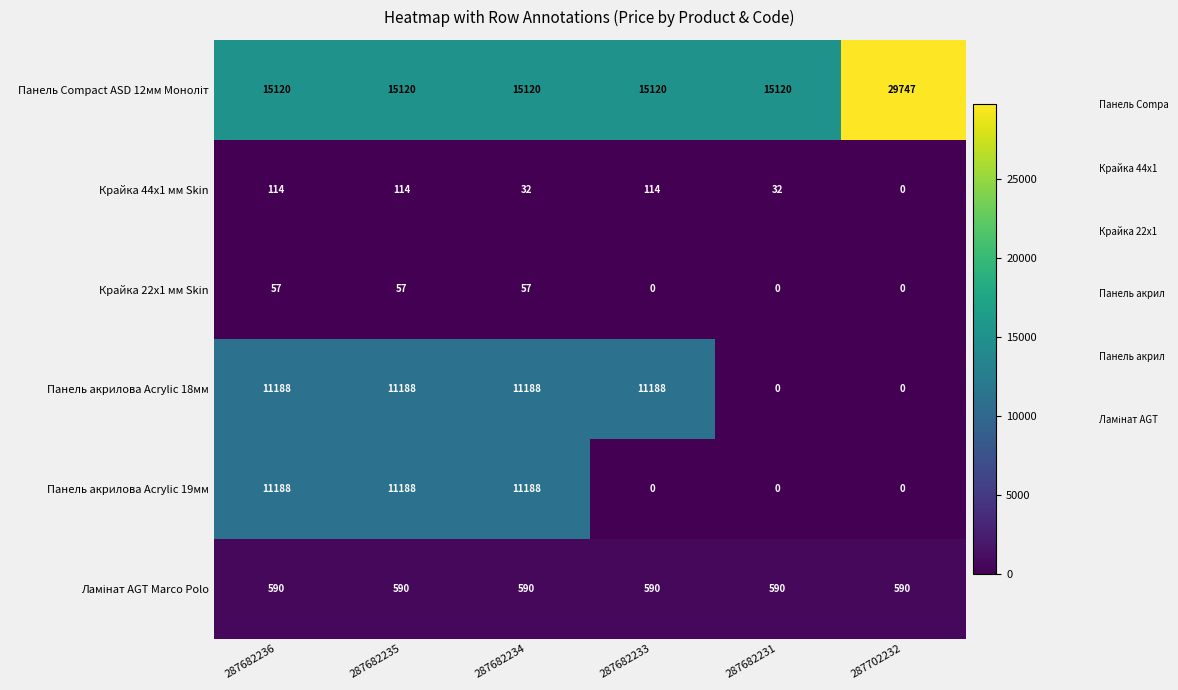

What is the difference between the maximum and minimum values in the Крайка 44x1 мм Skin series?

114